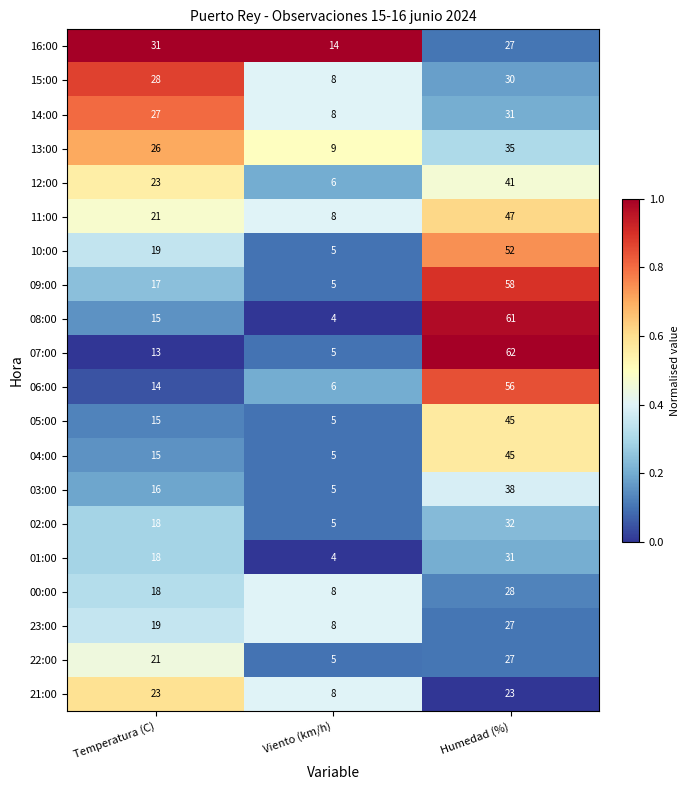

At which category is the sum across all series the highest?

Humedad (%)